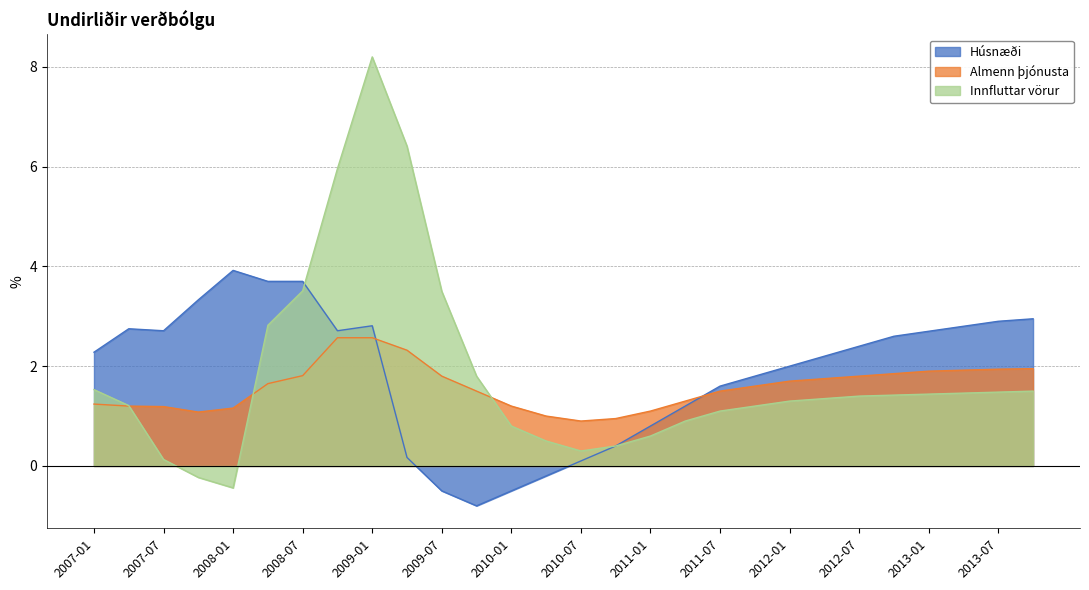

In Almenn þjónusta, how many points are lower than both neighbors (excluding endpoints)?

2